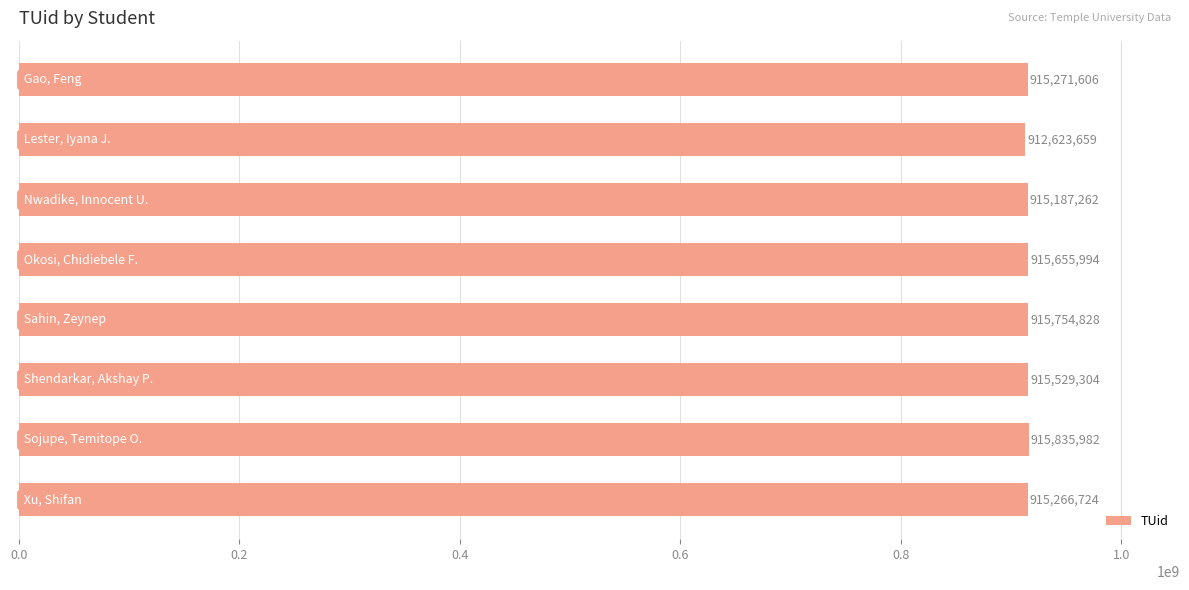

Does the chart contain stacked bars?

No